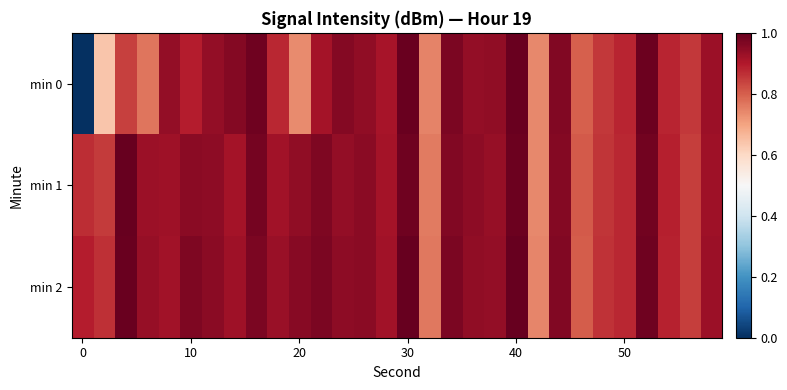

Which series has the largest total across all categories?

min 2